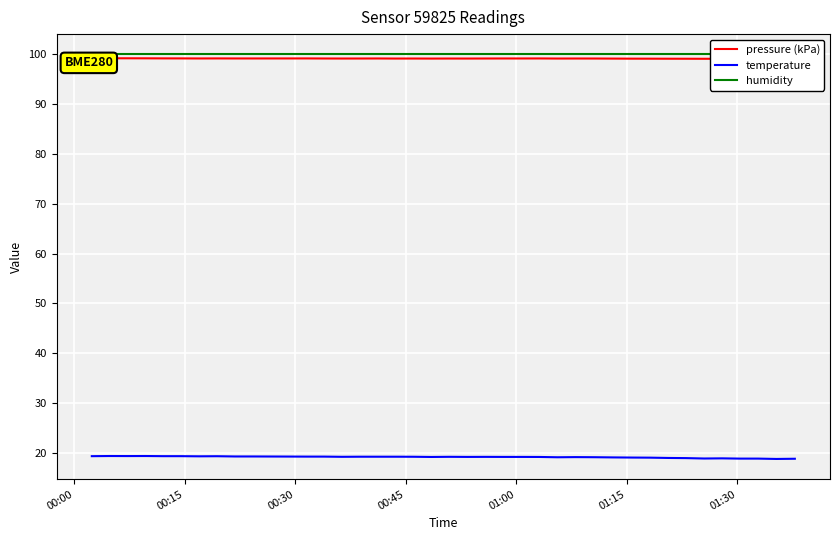

At which label is humidity closest to 100?

00:00